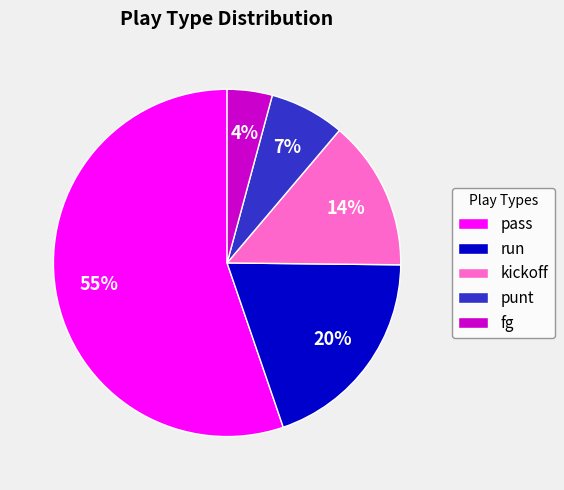

How many segments does this pie chart have?

5